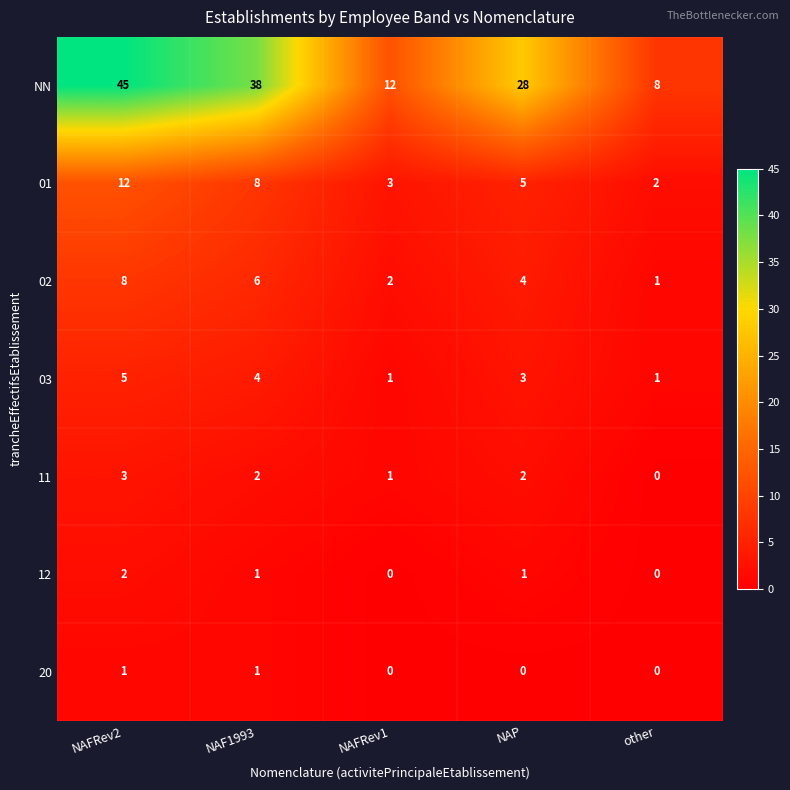

List the series in order of their peak value, lowest first.

20, 12, 11, 03, 02, 01, NN